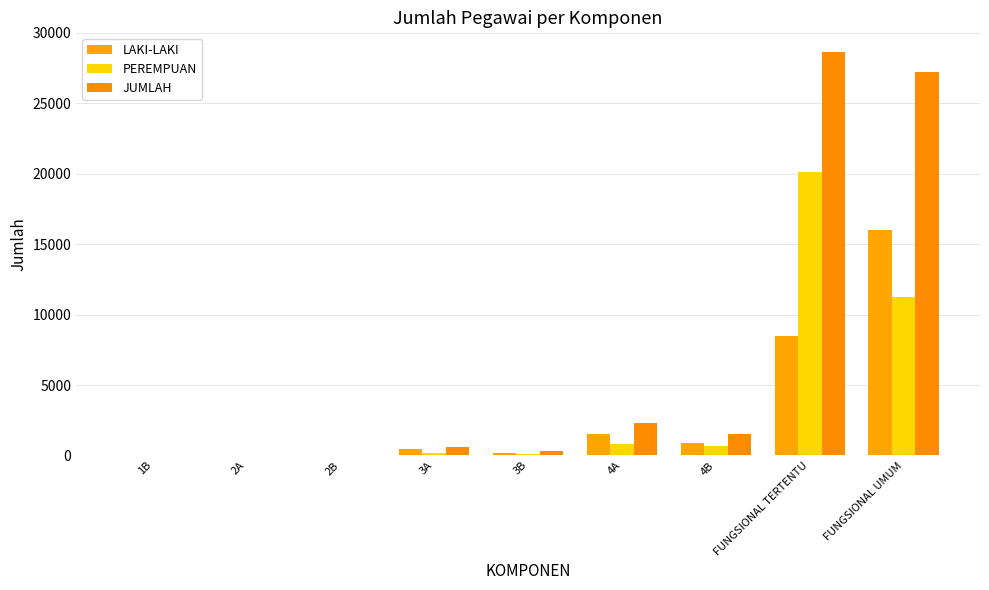

What are all the series names shown in the legend?

LAKI-LAKI, PEREMPUAN, JUMLAH